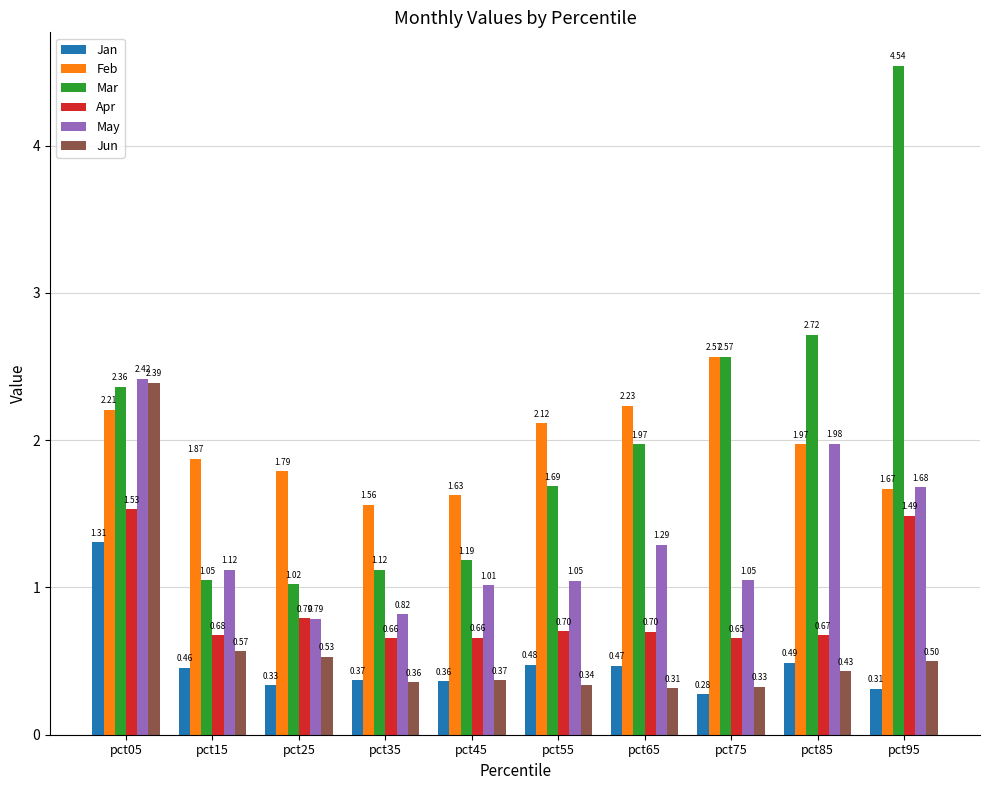

What is the sum of all Mar values?

20.2